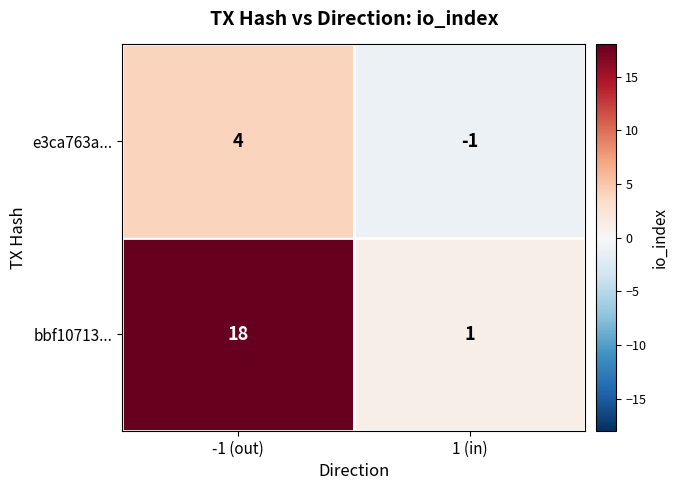

Reading right to left, extract all data points from this chart.

e3ca763a...: 1 (in)=-1	-1 (out)=4
bbf10713...: 1 (in)=1	-1 (out)=18